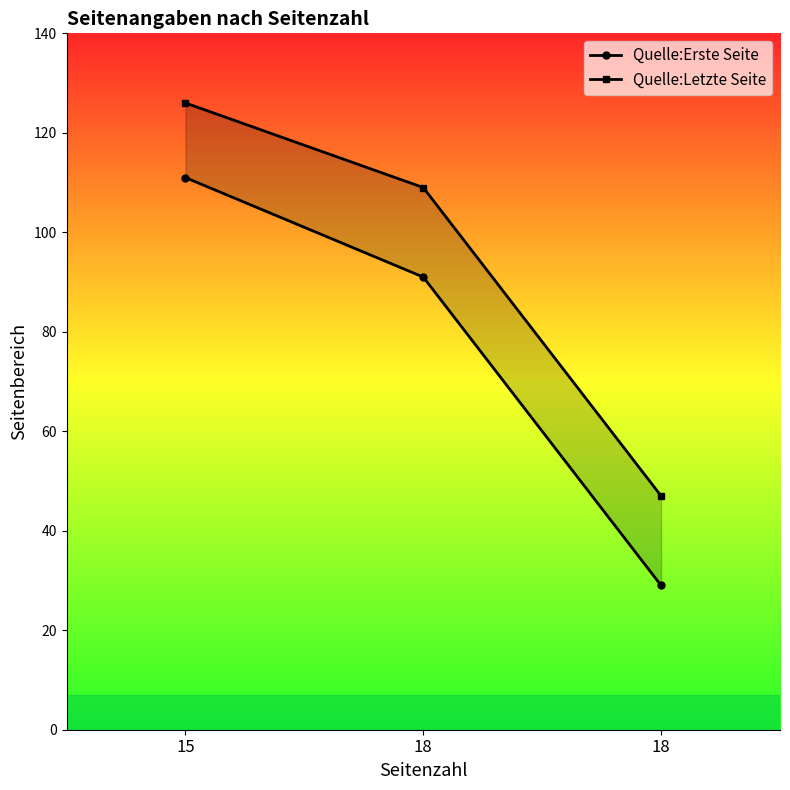

At which category is the sum across all series the highest?

15